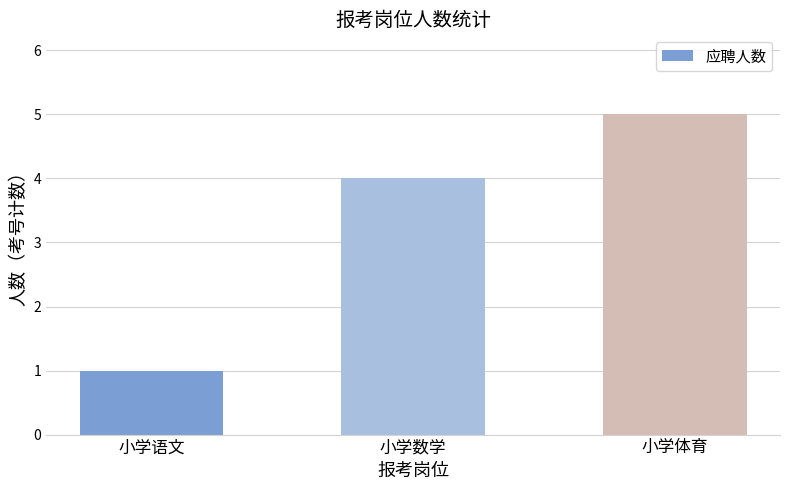

Are the bars grouped side by side (vs. stacked)?

No